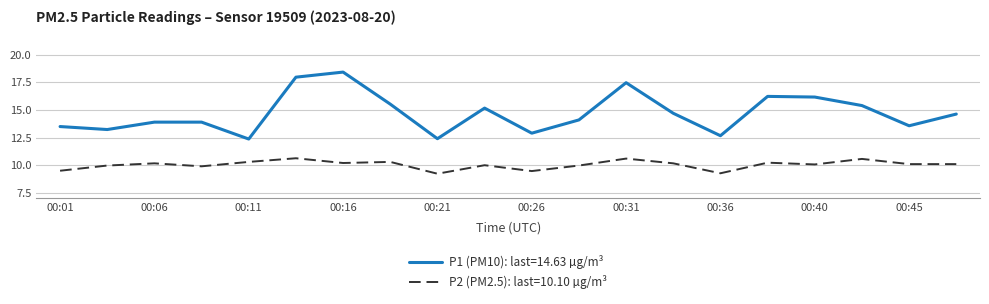

List the series in order of their overall mean, highest first.

P1 (PM10): last=14.63 µg/m³, P2 (PM2.5): last=10.10 µg/m³